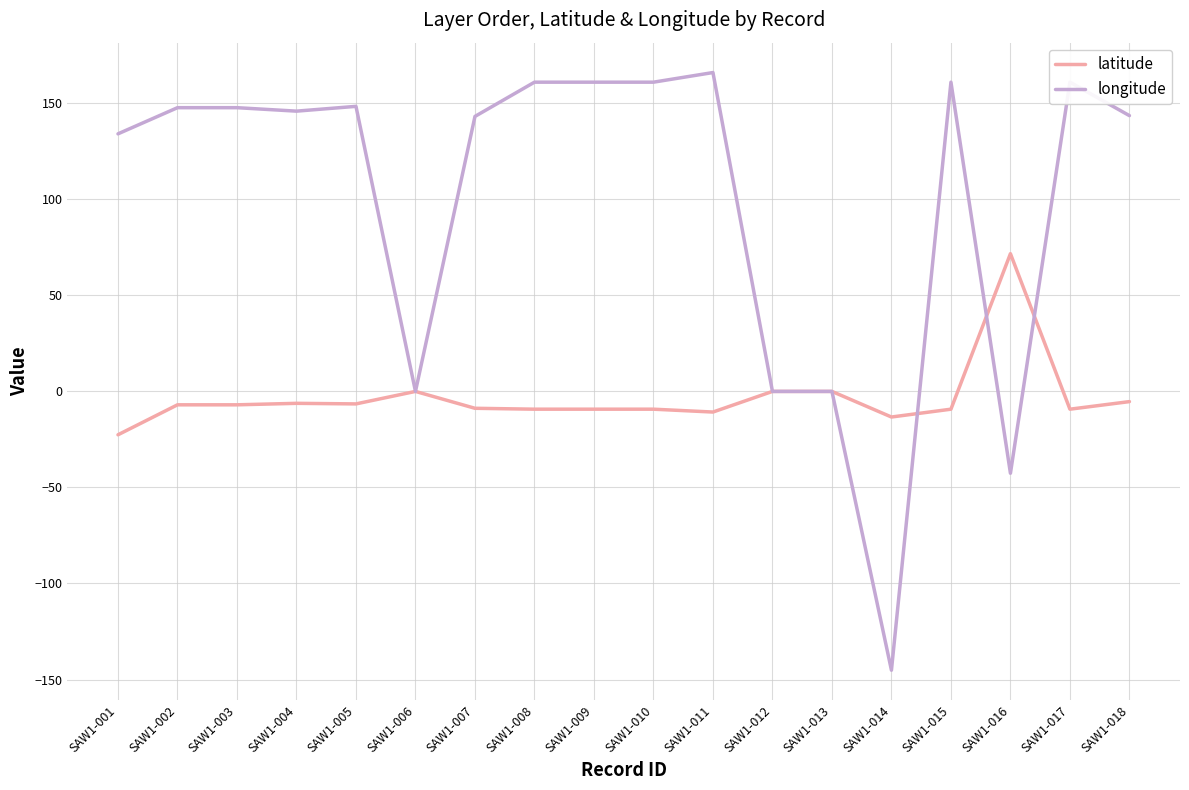

Which series has the largest total across all categories?

longitude